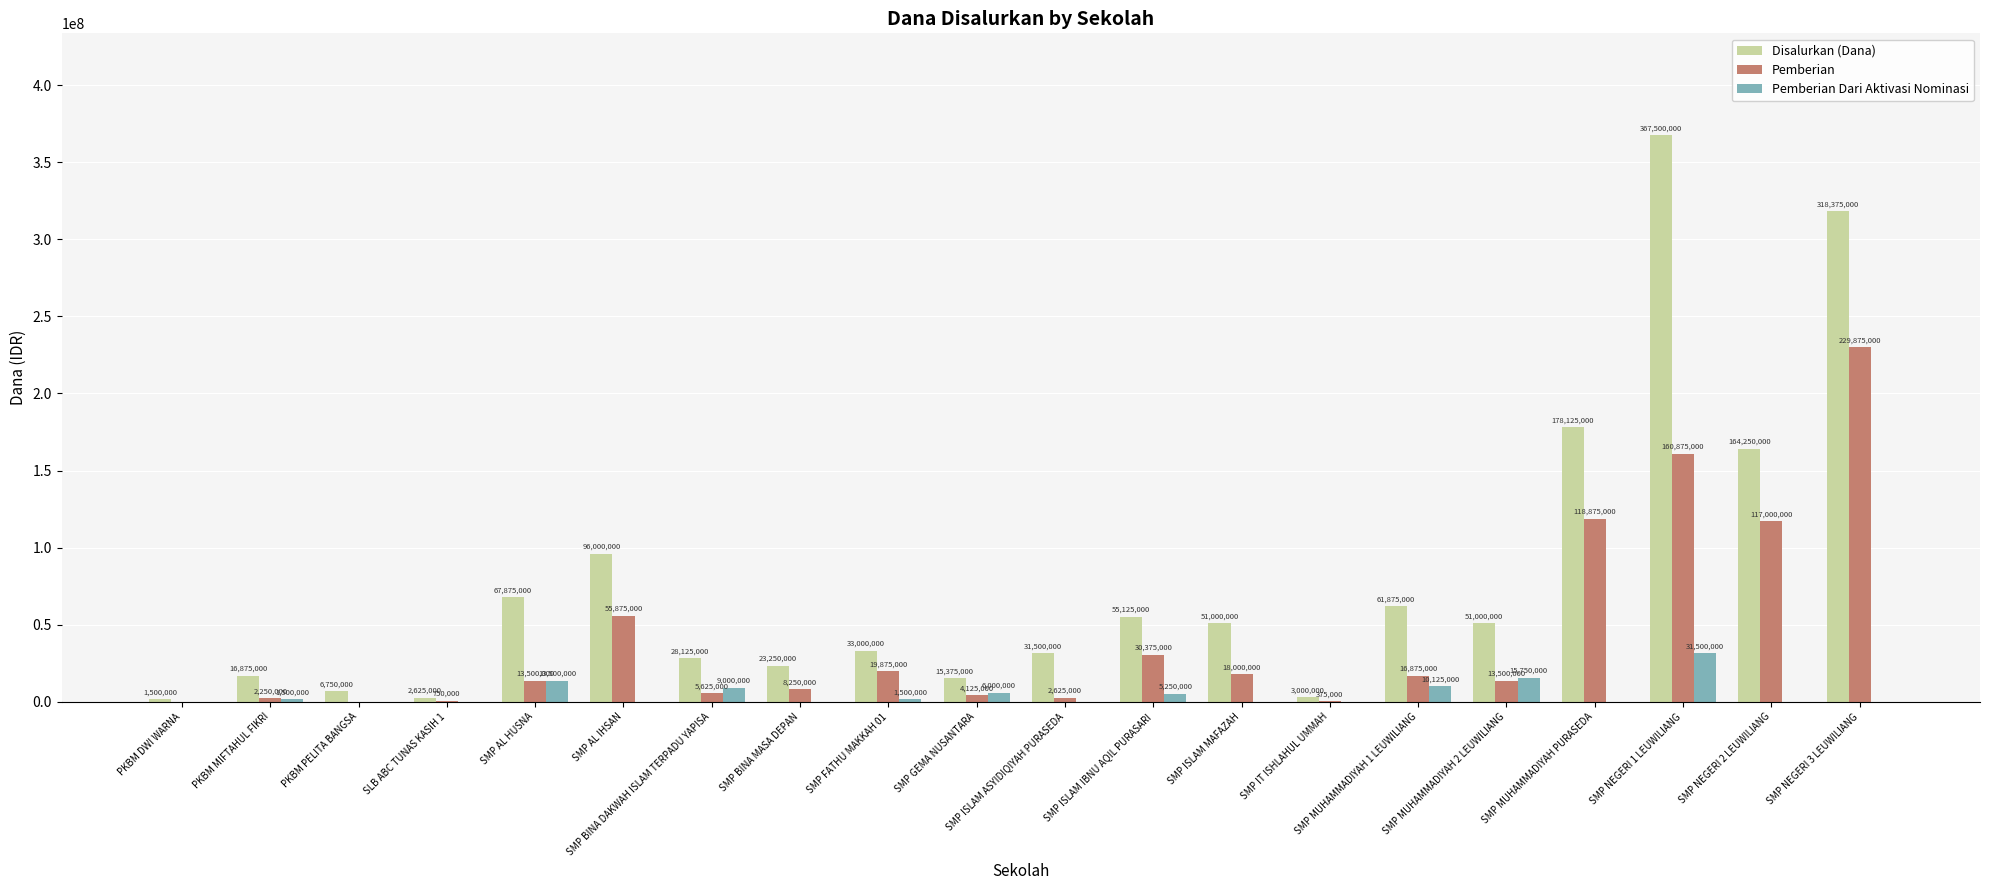

What are all the series names shown in the legend?

Disalurkan (Dana), Pemberian, Pemberian Dari Aktivasi Nominasi